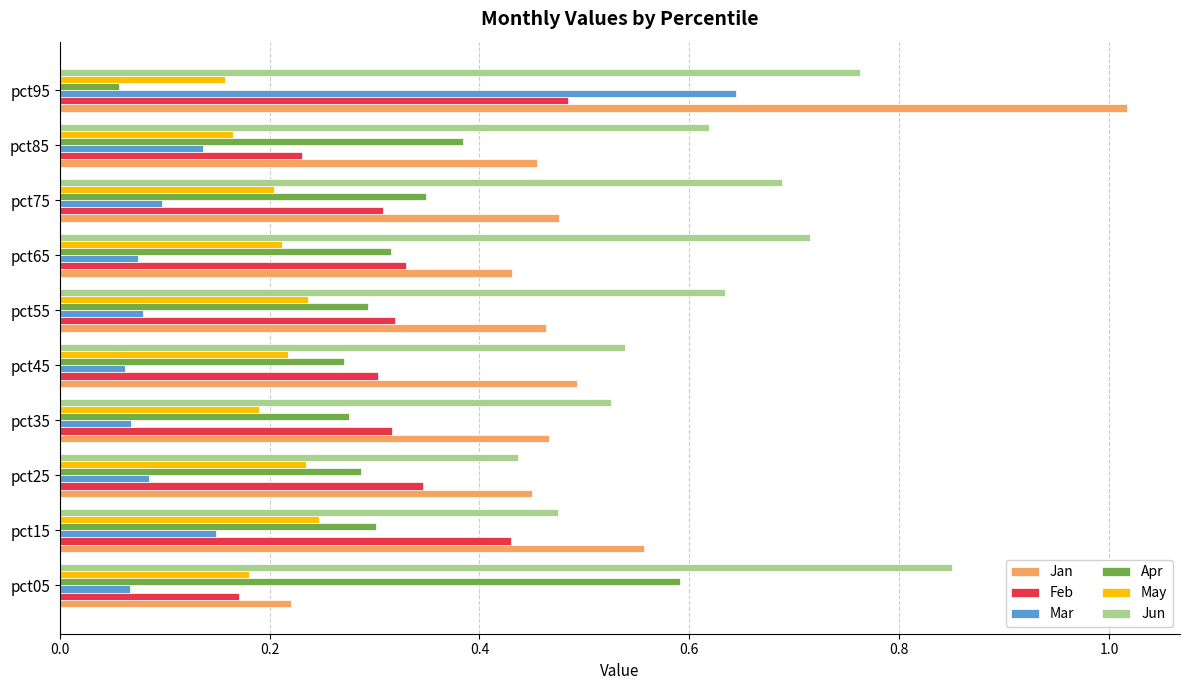

Which series has the largest range (max minus min)?

Jan